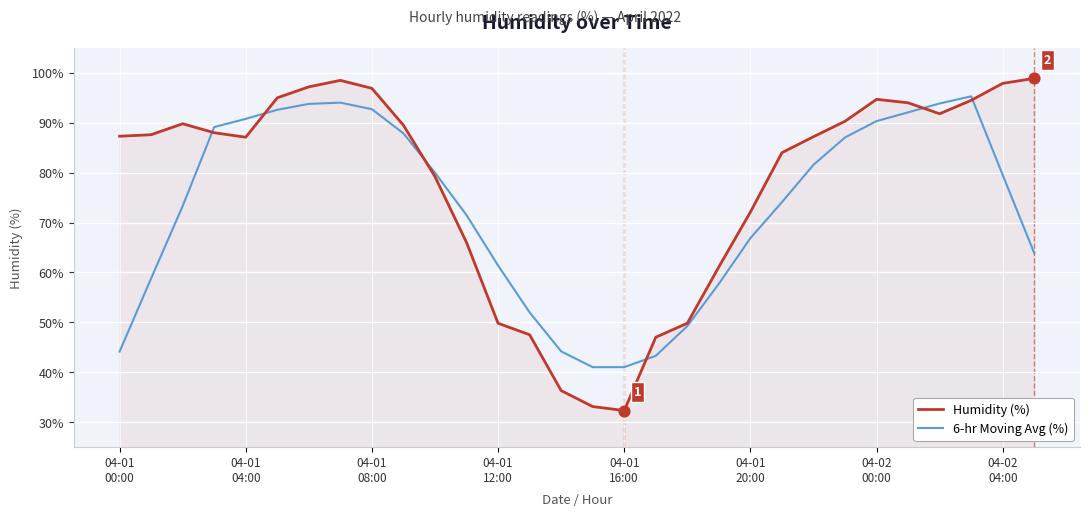

Which series has the largest total across all categories?

Humidity (%)